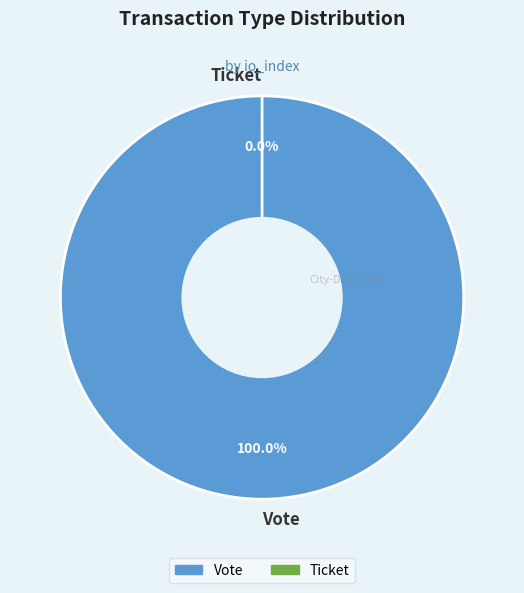

To the nearest percent, what is the difference between the Vote and Ticket slice percentages?

100%